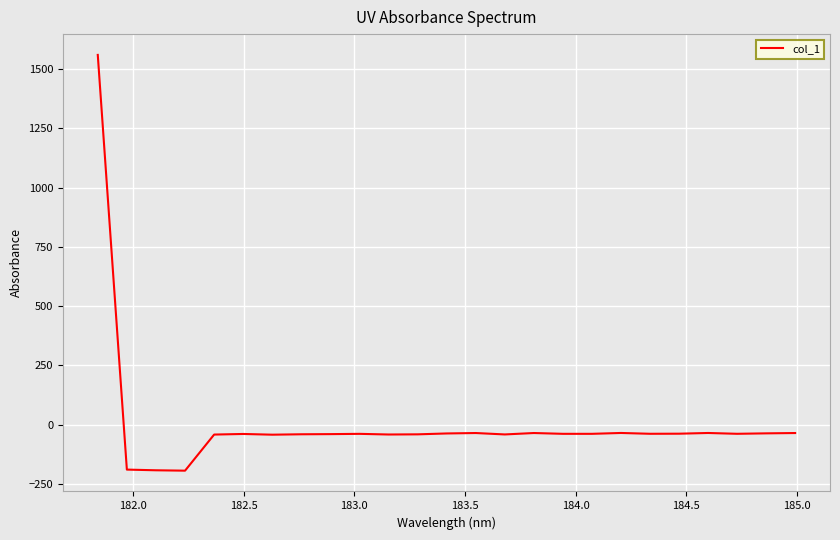

What is the minimum value shown in the chart?

-193.4